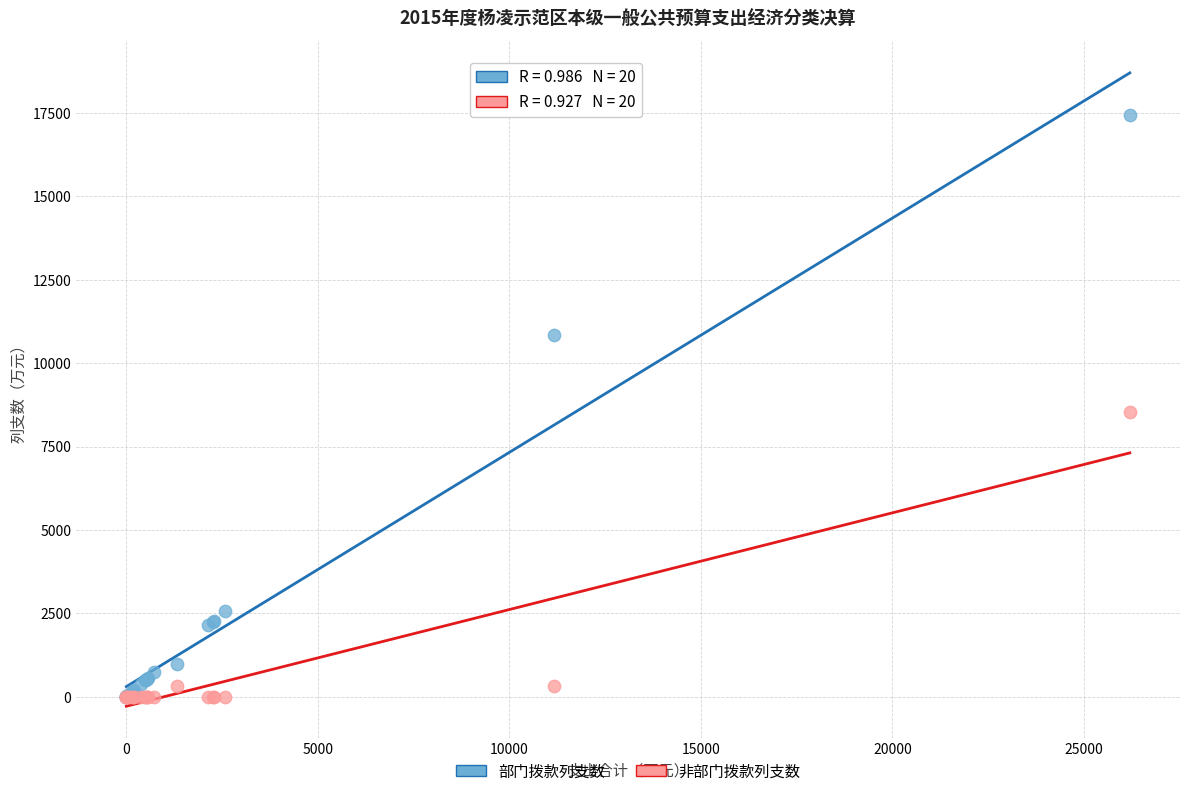

What are all the series names shown in the legend?

部门拨款列支数, 非部门拨款列支数